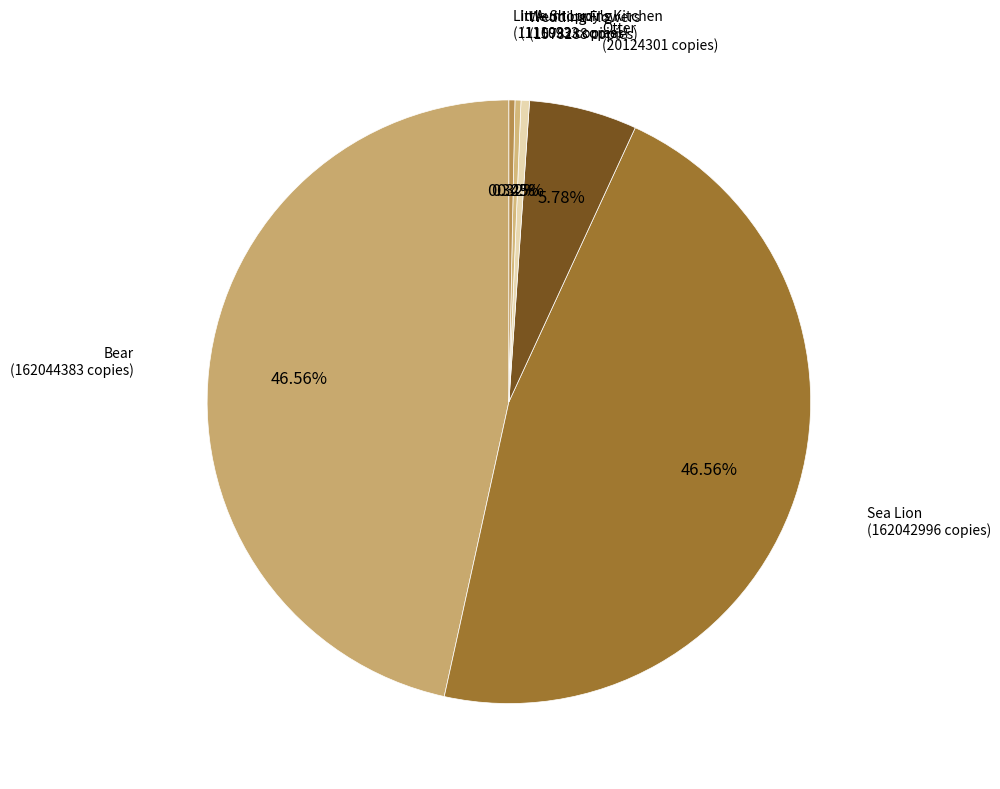

Count the number of slices in the pie.

6